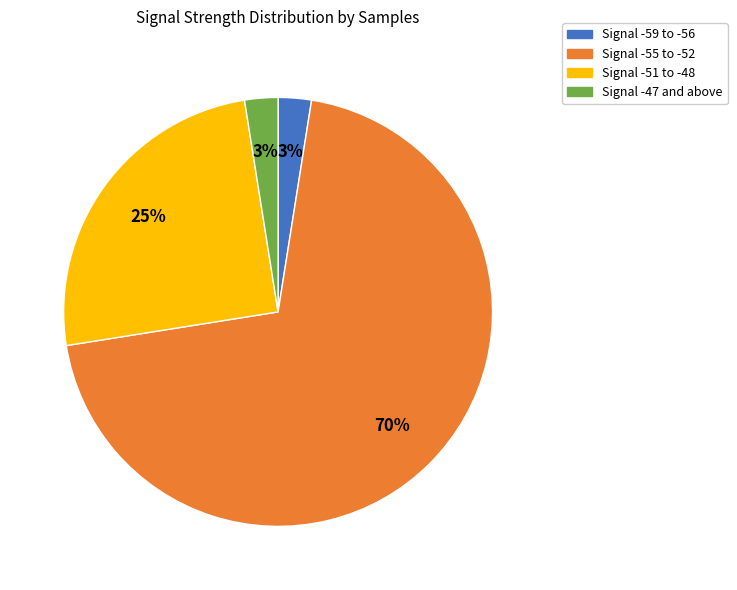

How many segments does this pie chart have?

4